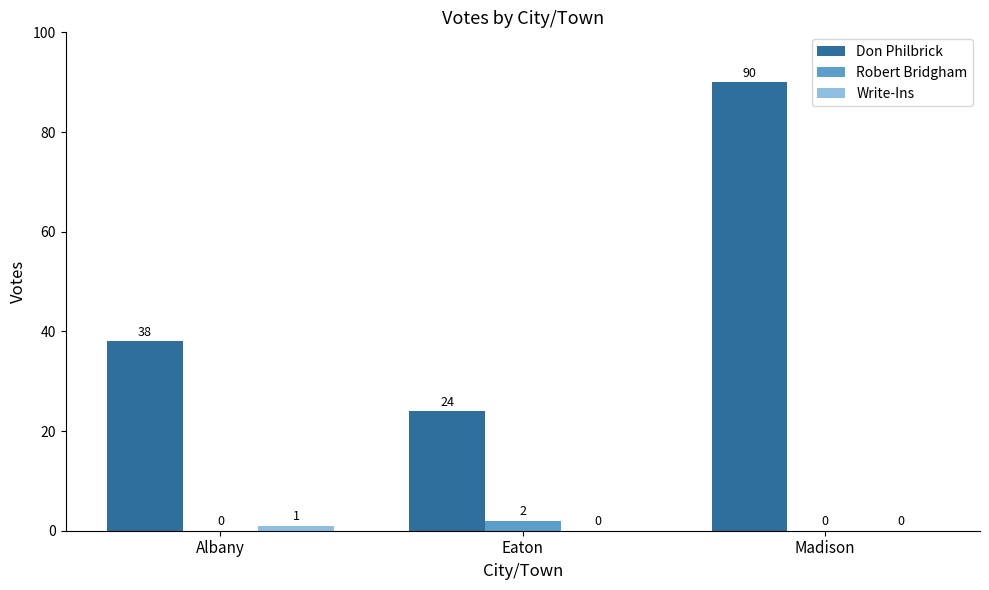

Which category has the highest value across all series?

Madison